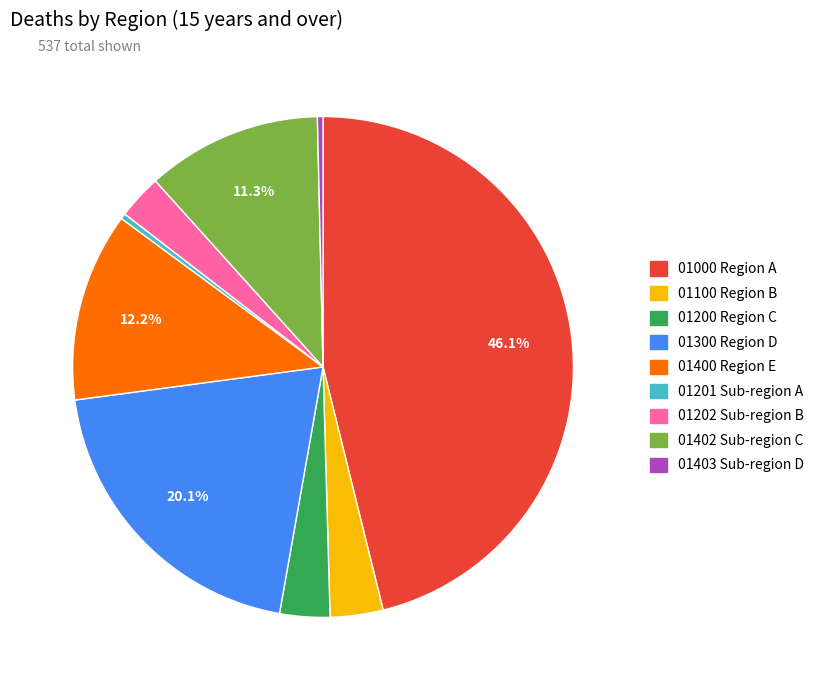

To the nearest percent, what is the difference between the 01100 and 01400 slice percentages?

9%